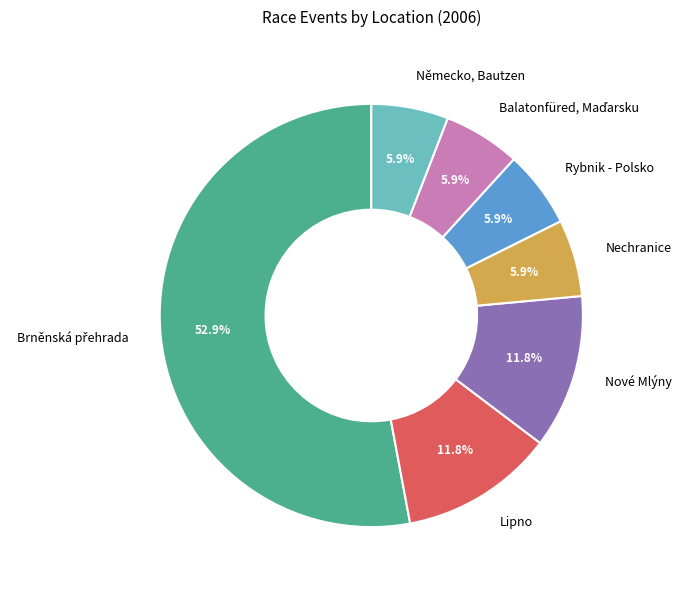

To the nearest percent, what is the difference between the largest and smallest slice percentages?

47%